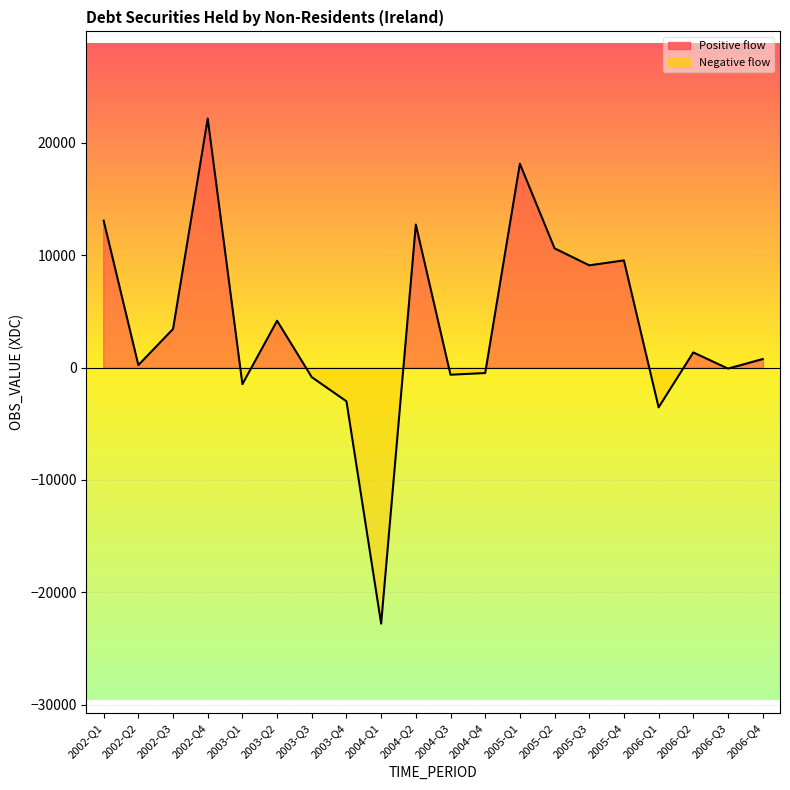

Is it true that the value at 2006-Q2 is 1970?

False